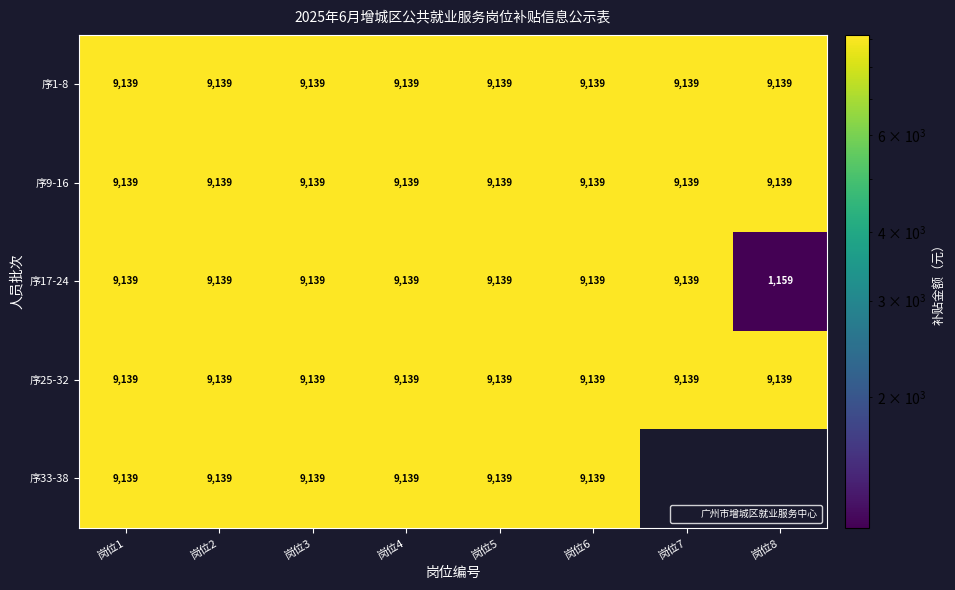

What is the sum of the 序25-32 values at 岗位4 and 岗位7?

18277.3